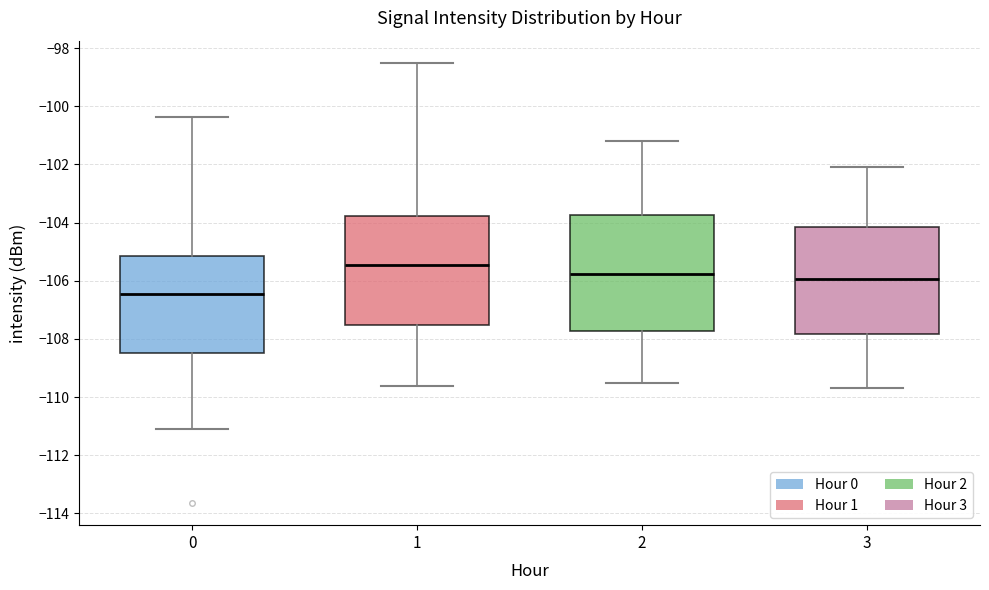

Where does the lower whisker of the box at x = 2 end on the y-axis? The values are not printed on the chart, so give them approximately, as read against the axis.

-109.4